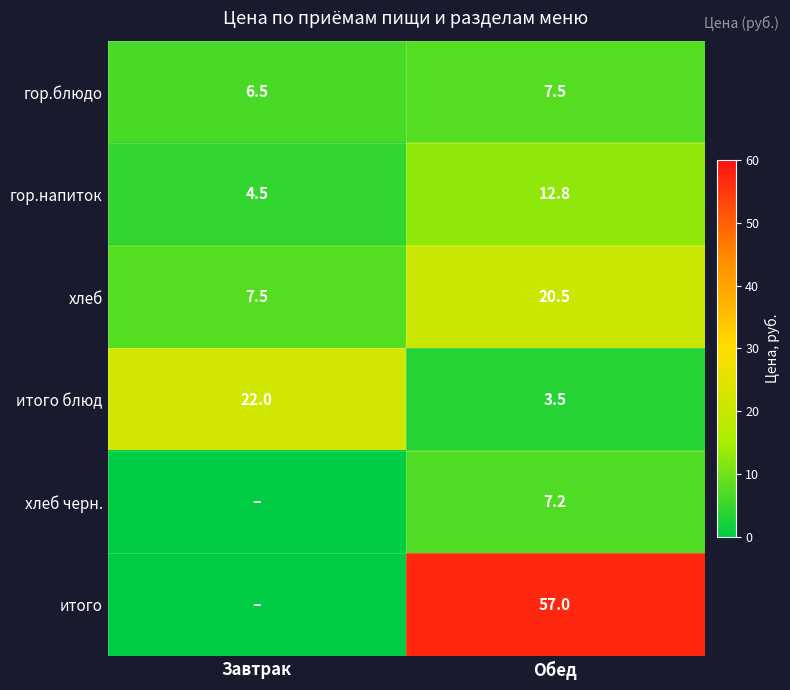

What is the highest value of the гор.блюдо series?

7.5